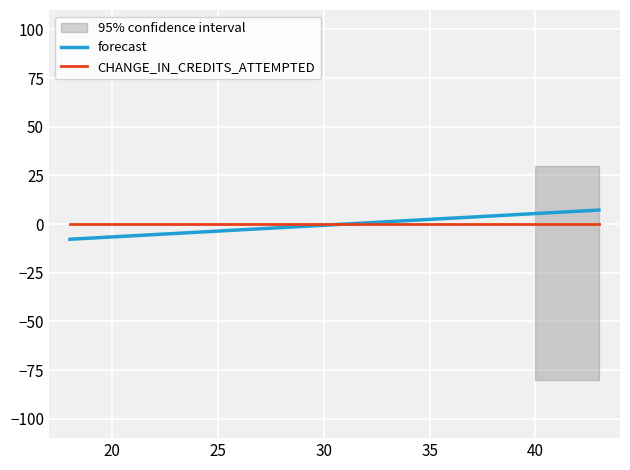

How many lines are shown in the chart?

2